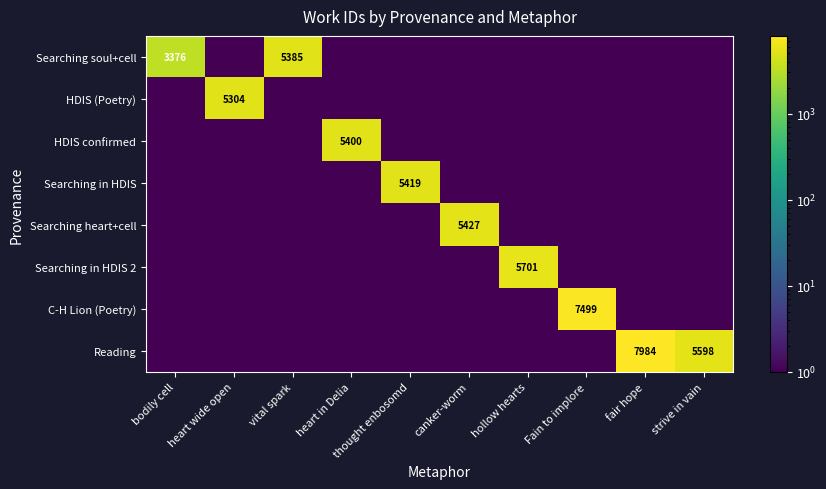

The value of Searching in HDIS 2 at hollow hearts is 5701. True or false?

True